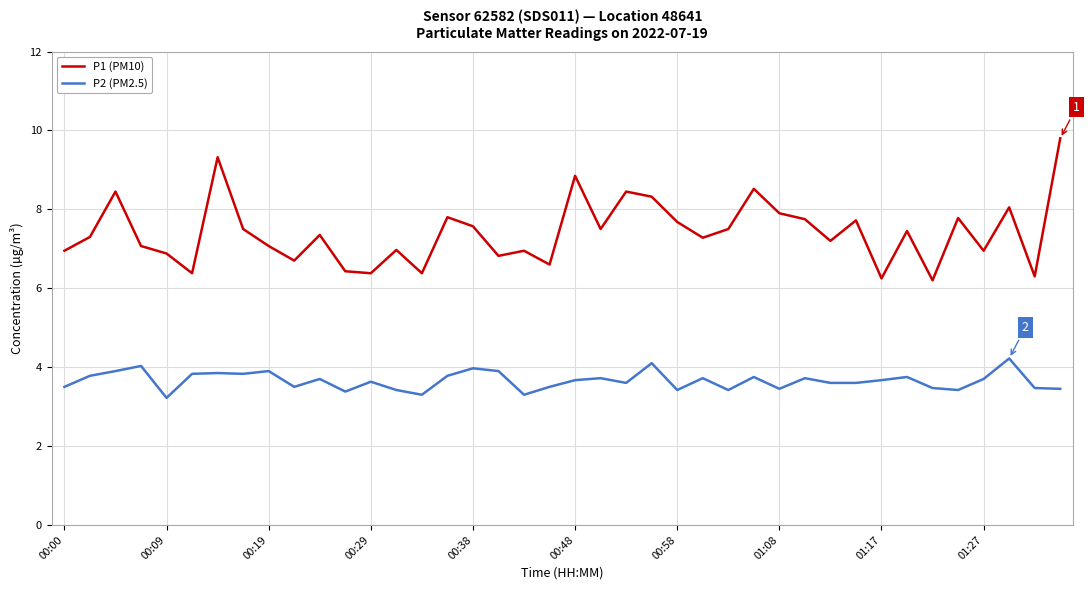

Which series has the widest spread of values?

P1 (PM10)